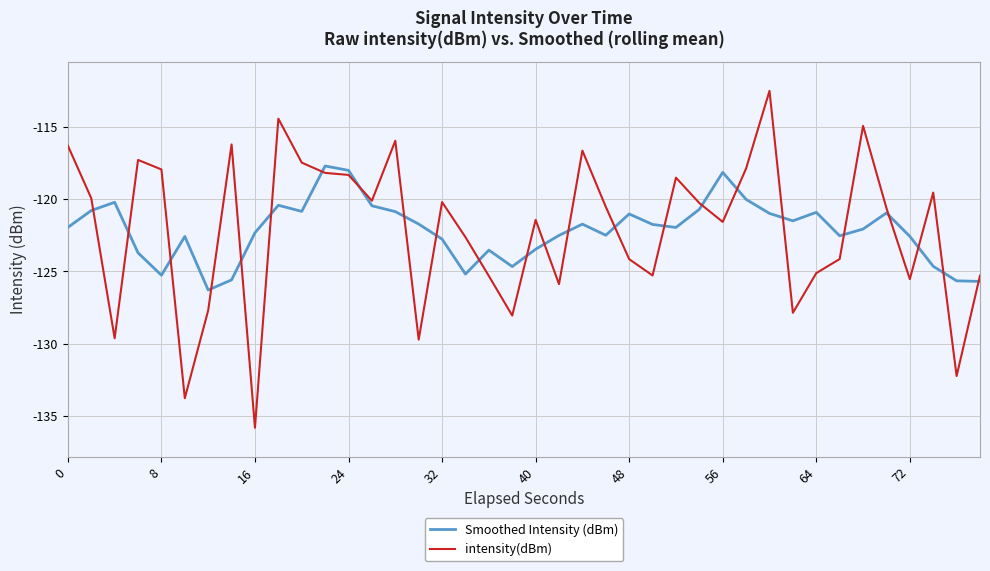

True or false: Smoothed Intensity (dBm) and intensity(dBm) cross at least once.

True